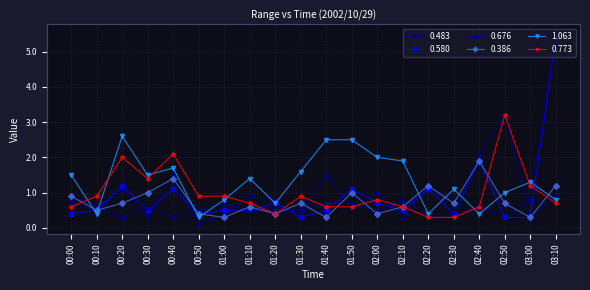

Which series changed the most between 00:20 and 02:50?

0.676